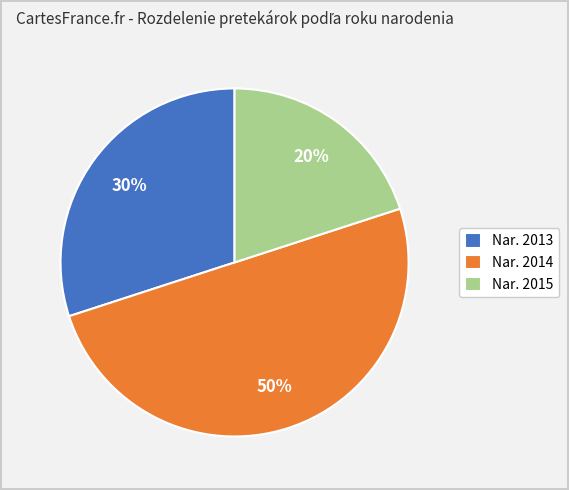

To the nearest percent, what portion does Nar. 2014 represent?

50%